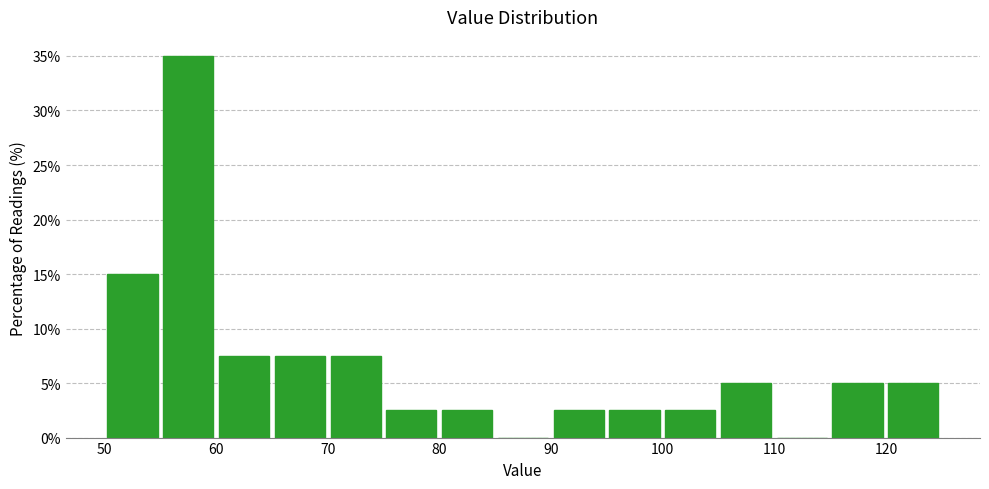

Over which range of the x-axis is the bar tallest?

55 to 60